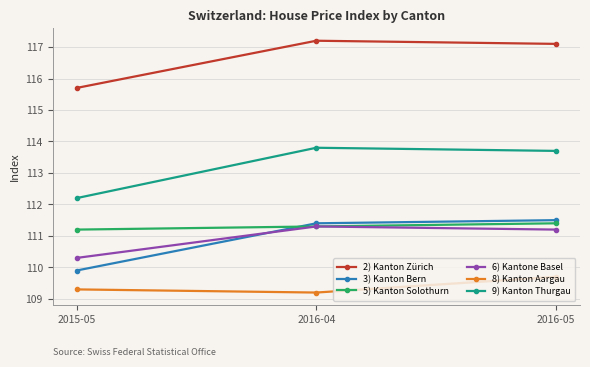

Which series changed the most between 2015-05 and 2016-05?

3) Kanton Bern